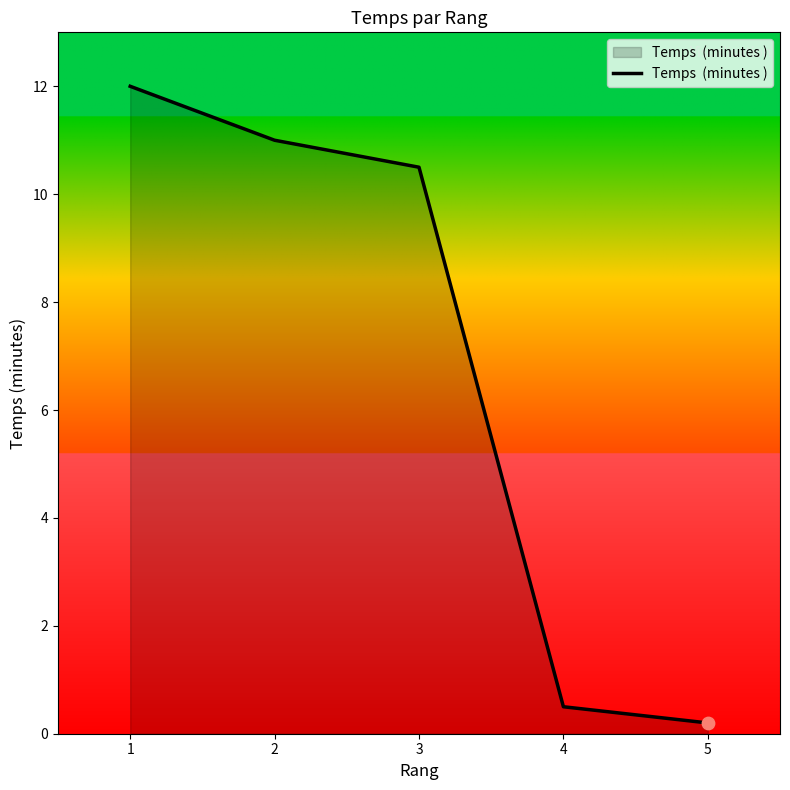

What is the change in value from 3 to 5?

-10.3